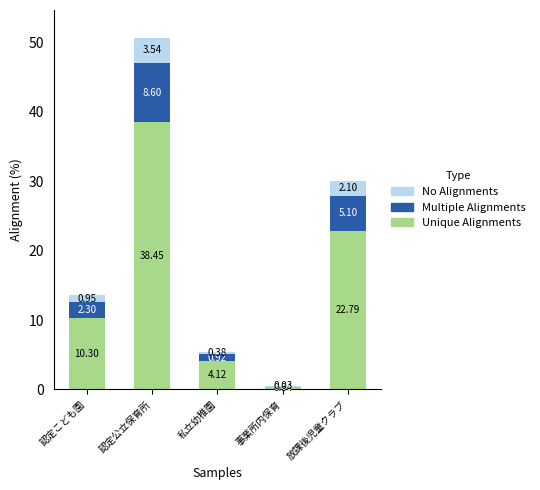

Which category has the highest value in the Unique Alignments series?

認定公立保育所